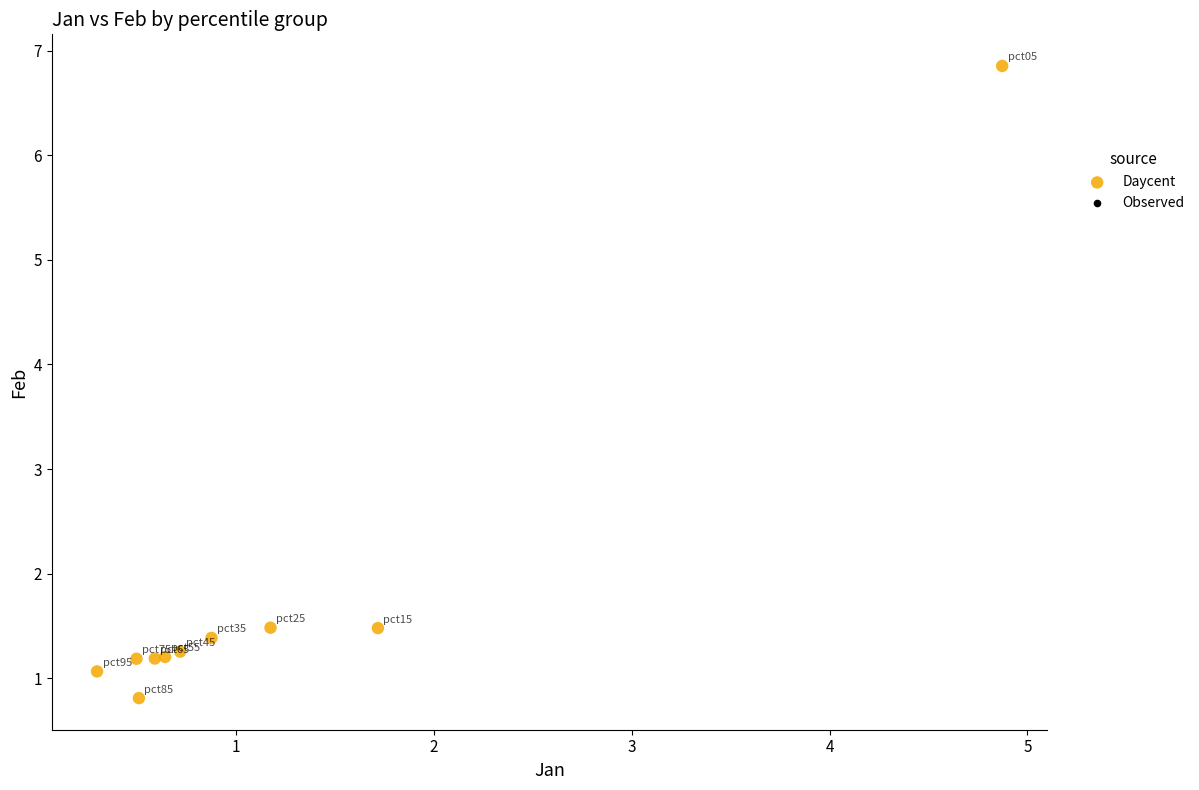

What is the range of Y values (max minus min)?

6.0